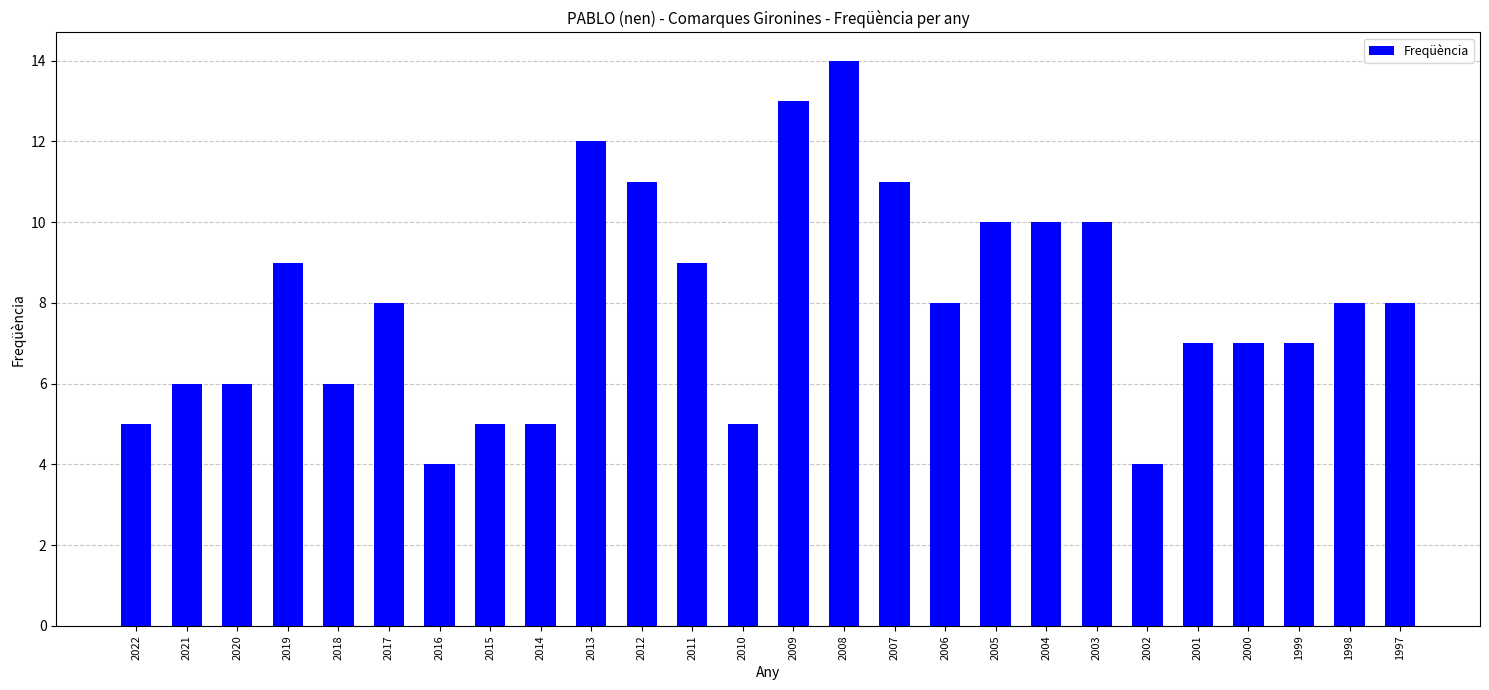

What is the change in value from 2016 to 1997?

+4